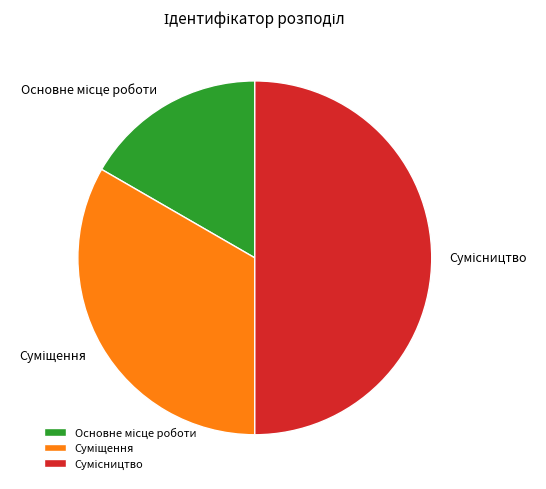

The Сумісництво slice represents 50% of the pie. True or false?

True